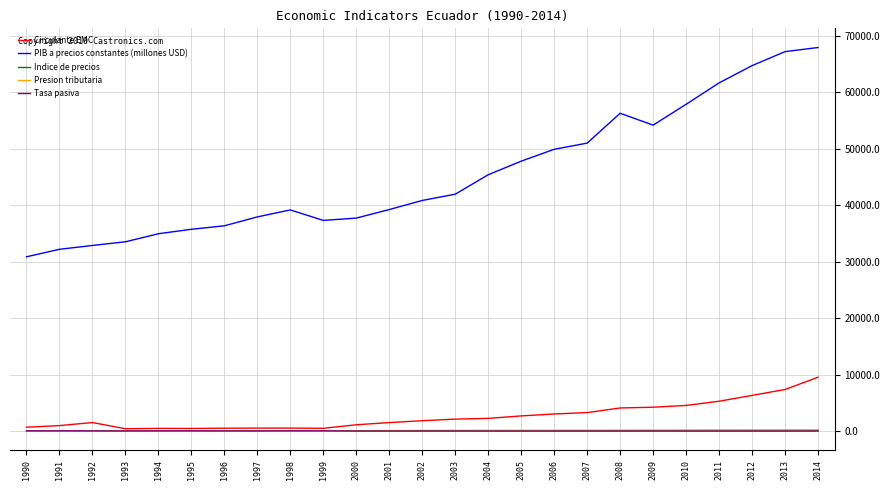

The value of Circulante EMC at 2014 is 9539.9. True or false?

True